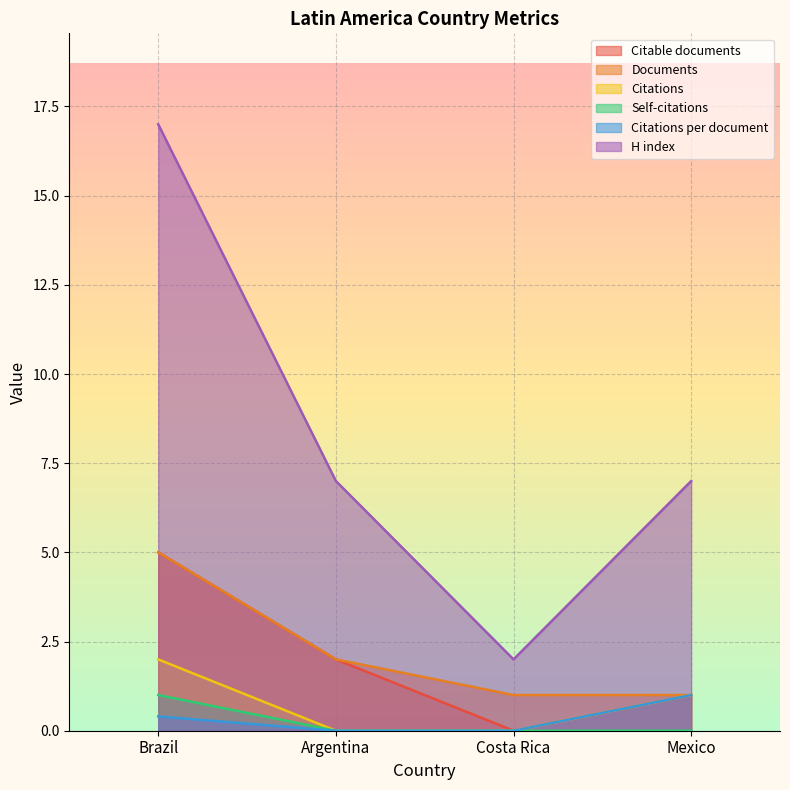

What are all the series names shown in the legend?

Citable documents, Documents, Citations, Self-citations, Citations per document, H index